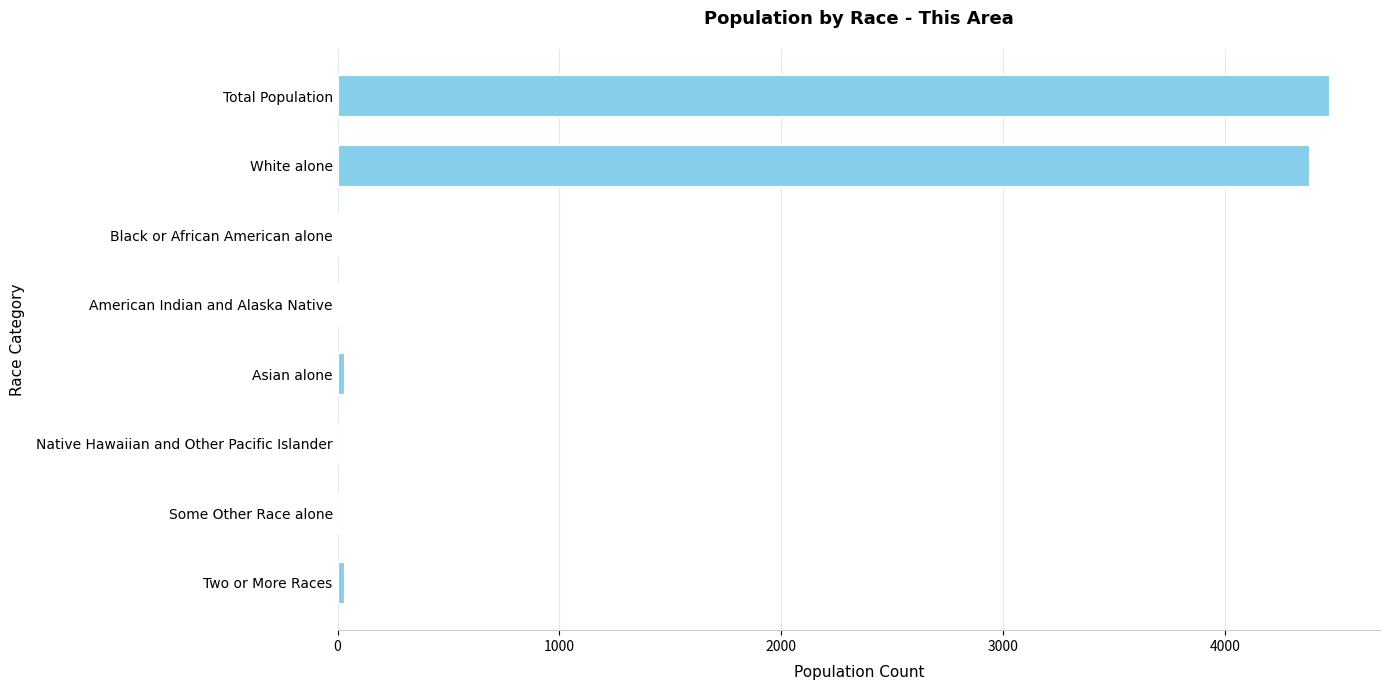

Between Asian alone and White alone, which is larger?

White alone